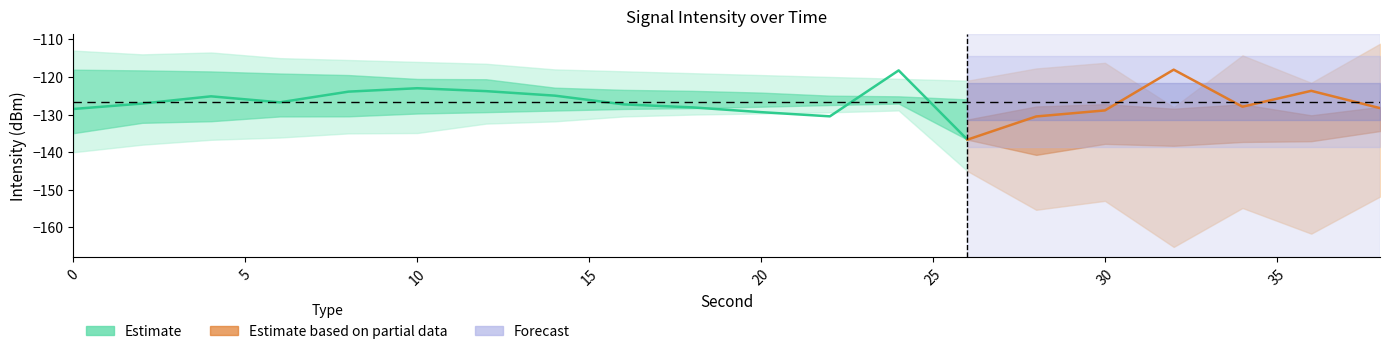

True or false: the data shows -173.0 at 40.

False